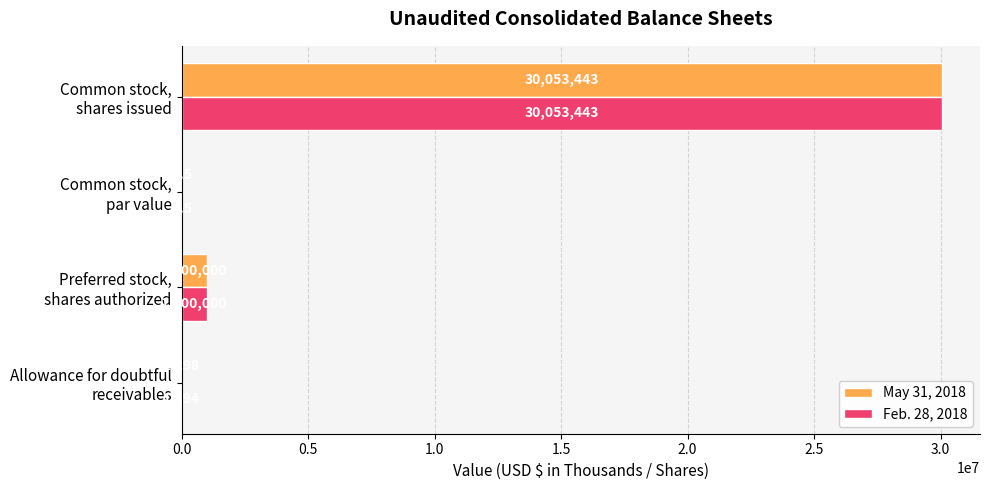

What is the average value of the Feb. 28, 2018 series?

7763659.9